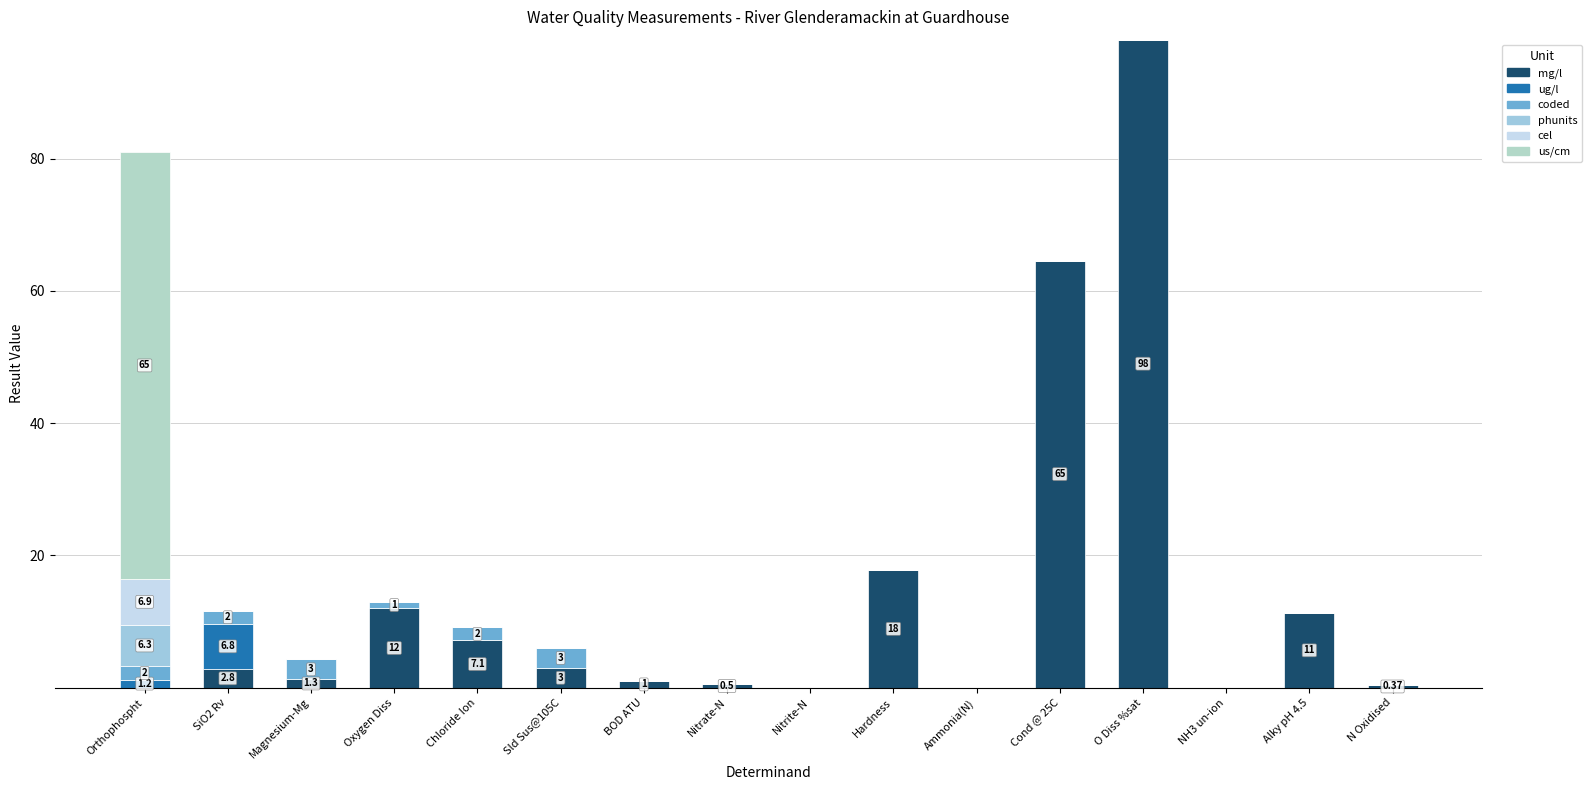

True or false: cel has a value of 0.0 at SiO2 Rv.

True